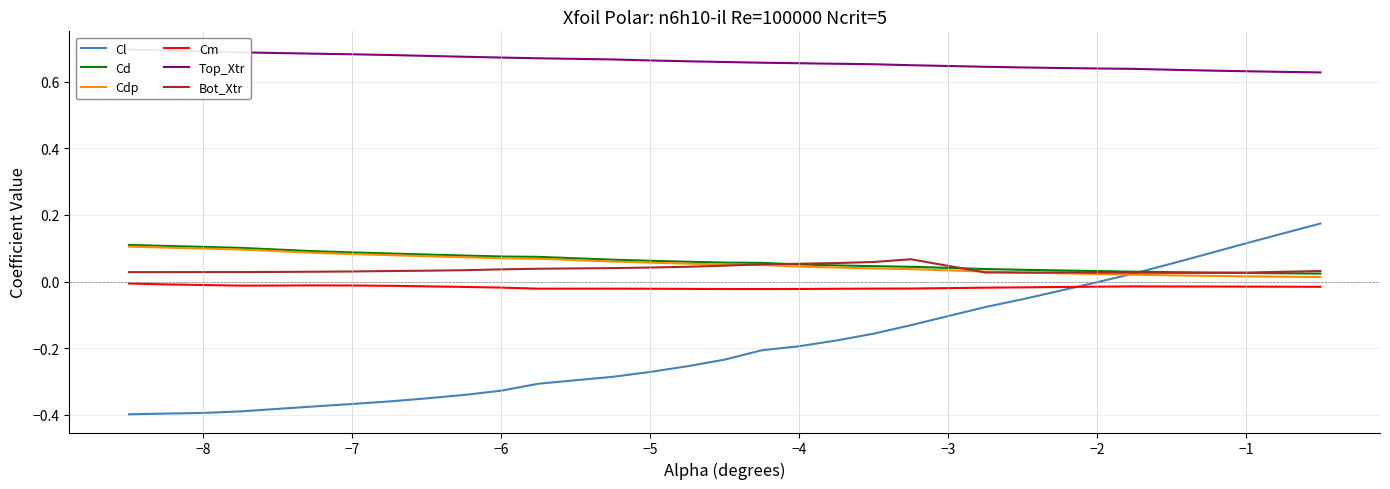

True or false: Bot_Xtr and Cm cross at least once.

False